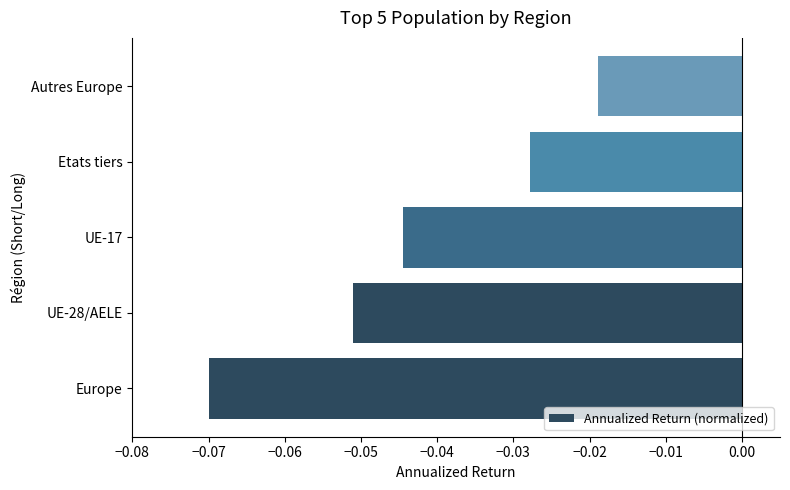

How many categories are shown in the chart?

5